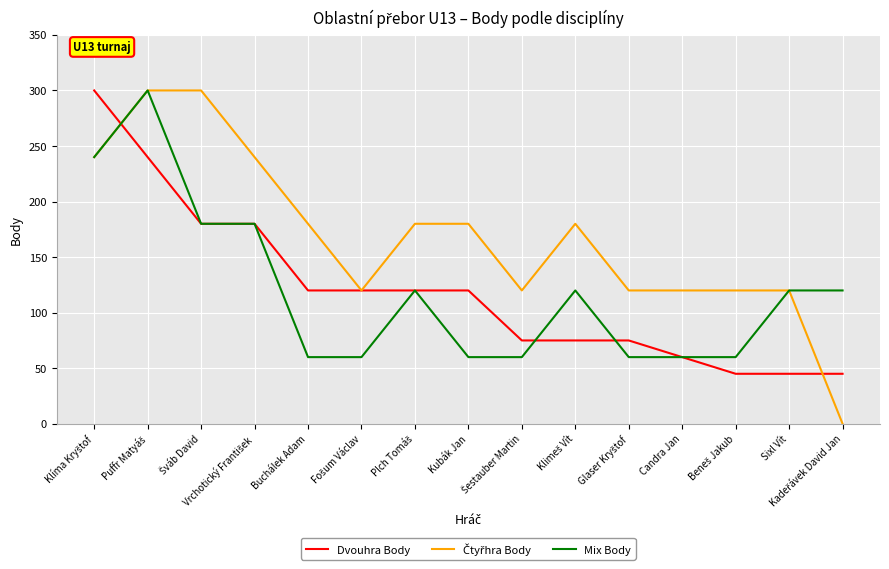

What is the greatest value displayed?

300